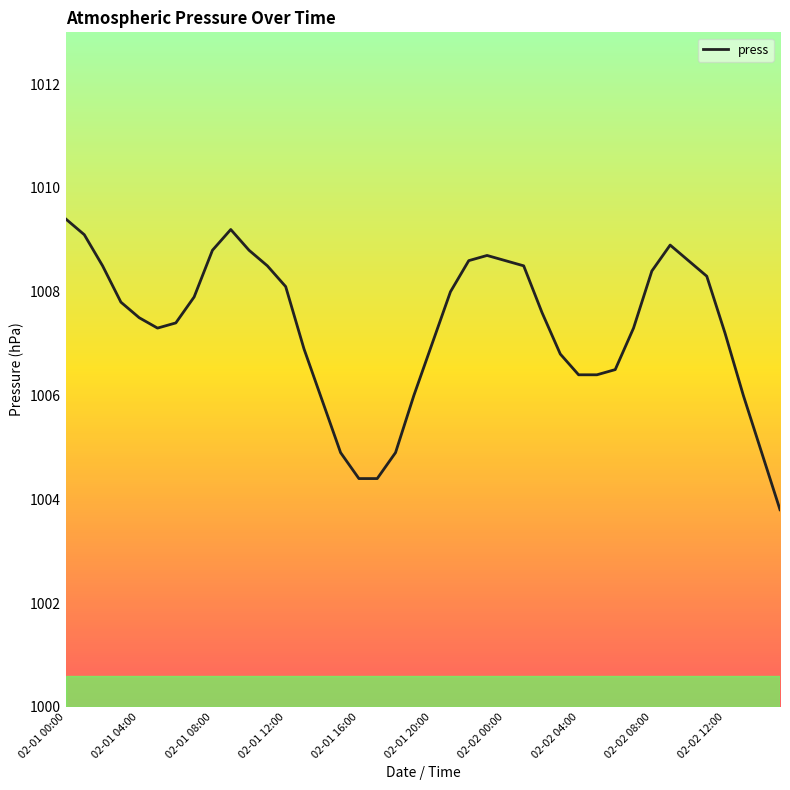

What is the greatest value displayed?

1009.4